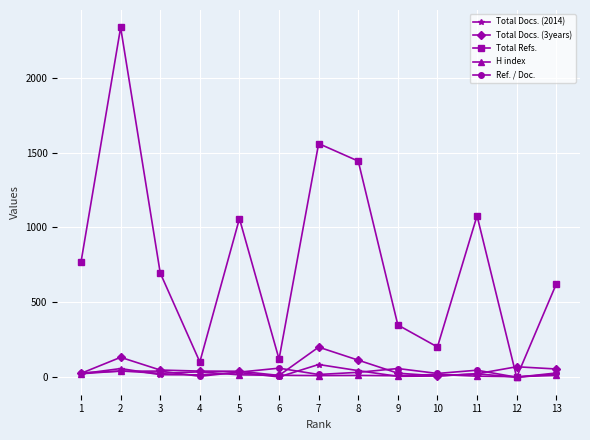

What is the maximum value for Total Refs.?

2335.0